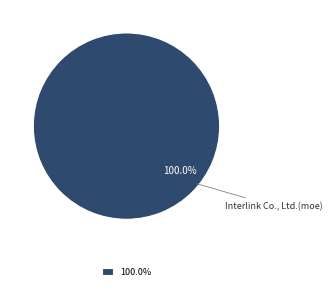

Rank the categories by value from highest to lowest.

100.0%